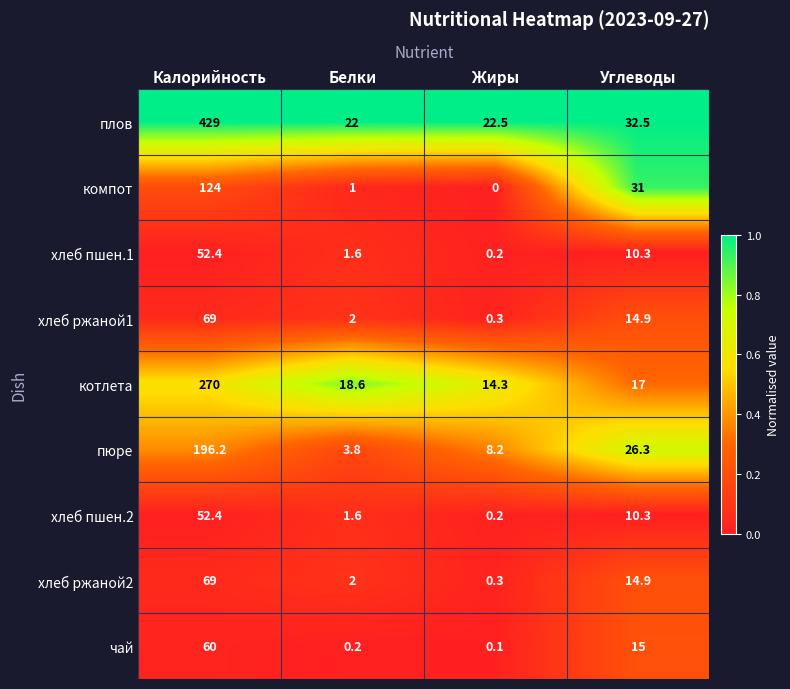

What value does the хлеб ржаной1 series have at Белки?

2.0